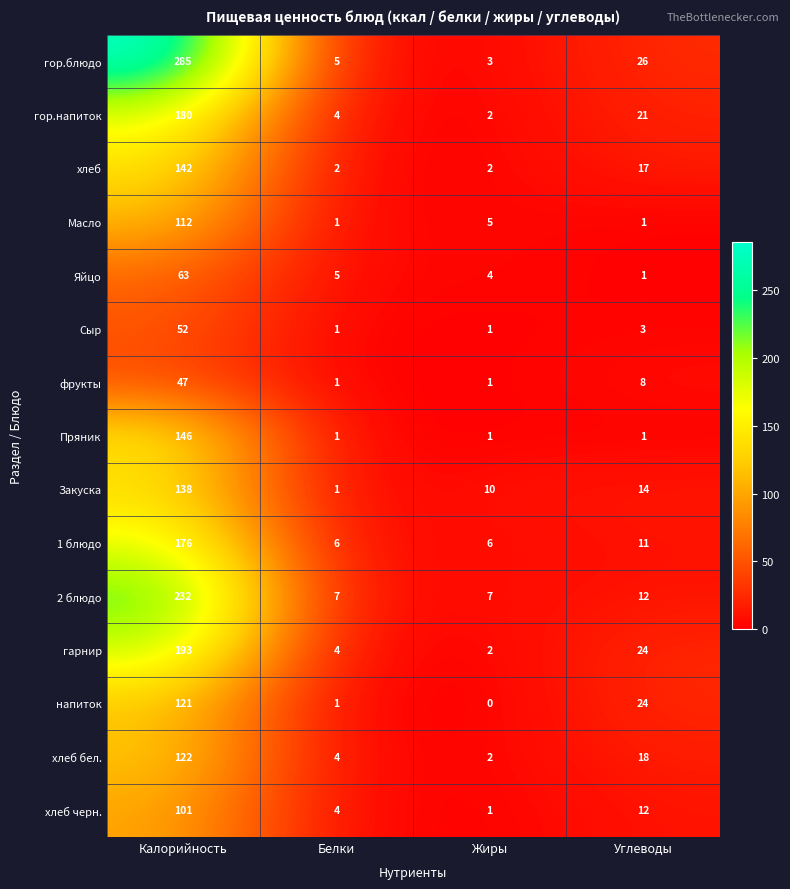

Which series has the largest total across all categories?

гор.блюдо